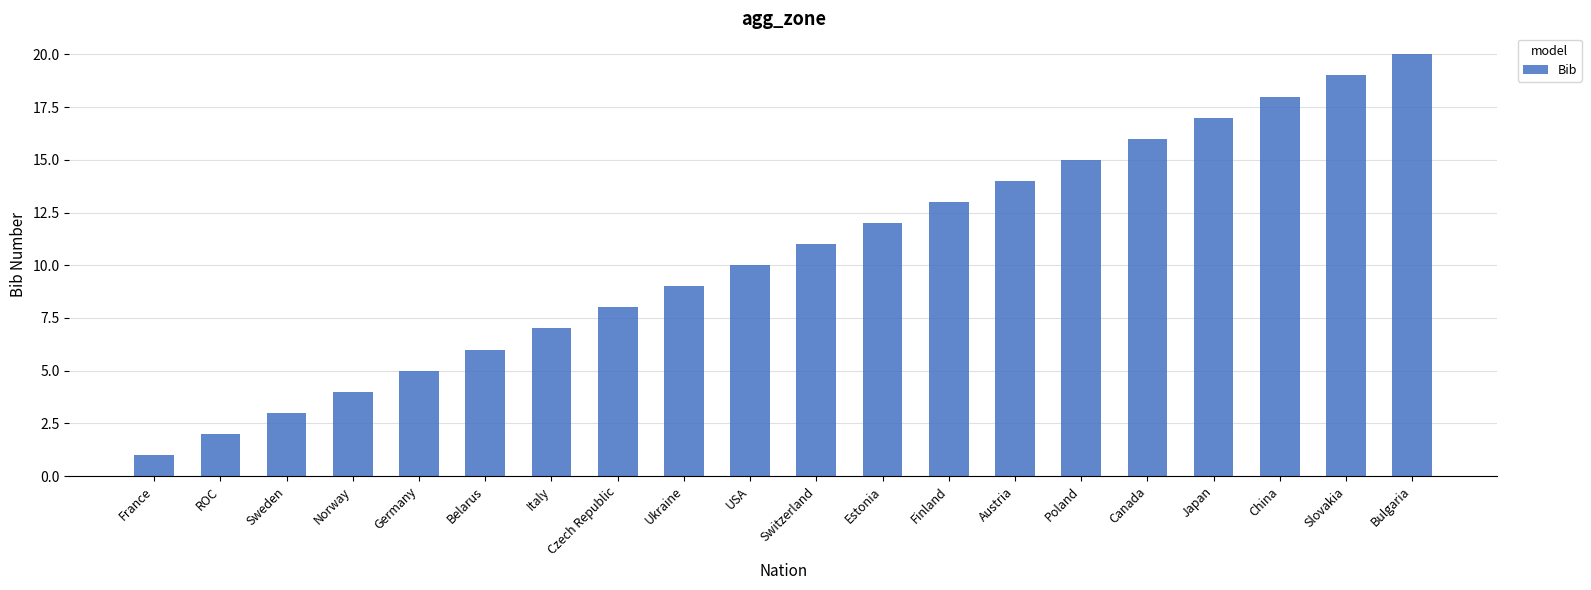

What is the ratio of the value at Germany to the value at Switzerland?

0.5